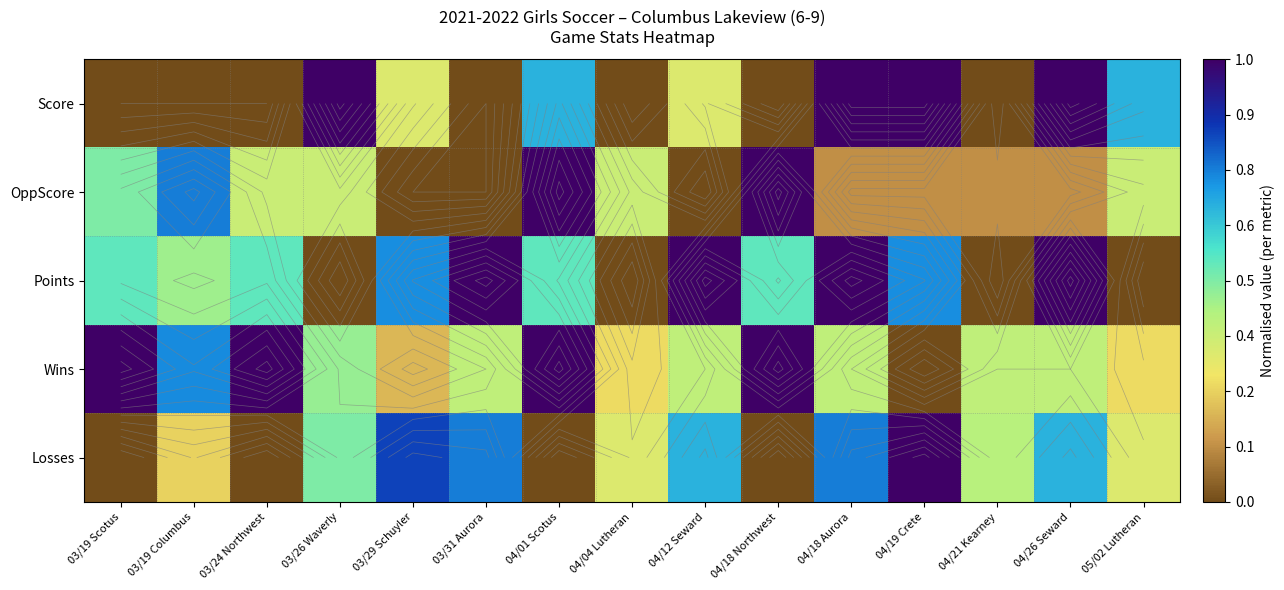

The OppScore series shows 0.4 at 03/29 Schuyler. True or false?

False